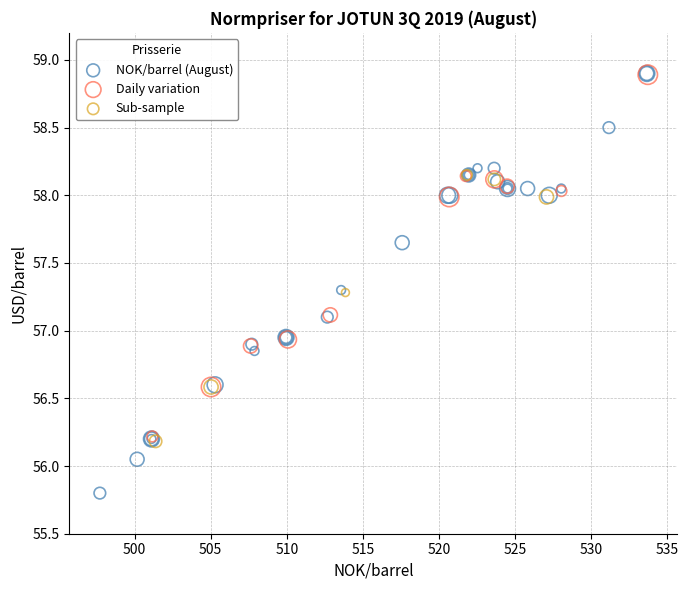

Which series reaches the minimum Y coordinate?

NOK/barrel (August)